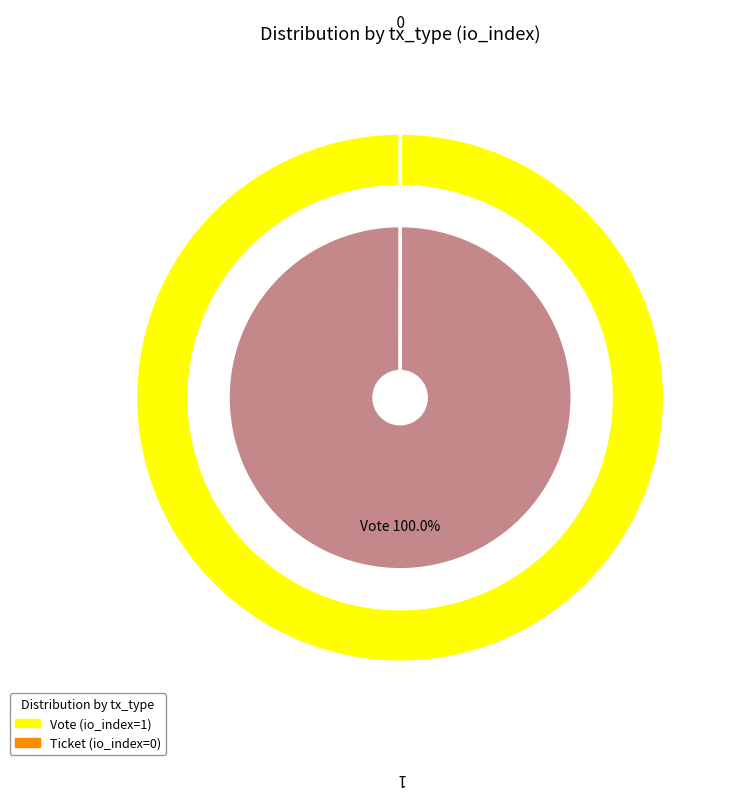

Does any single category account for the majority?

Yes